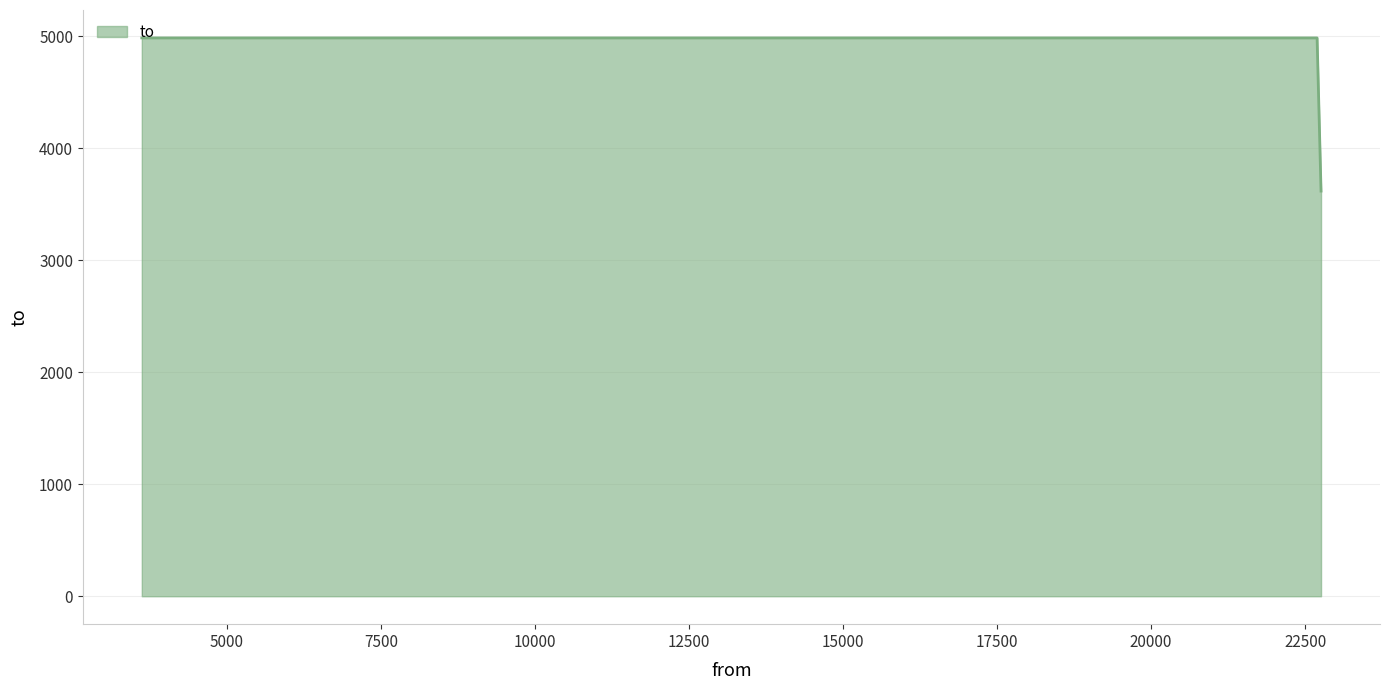

What is the minimum value shown in the chart?

3619